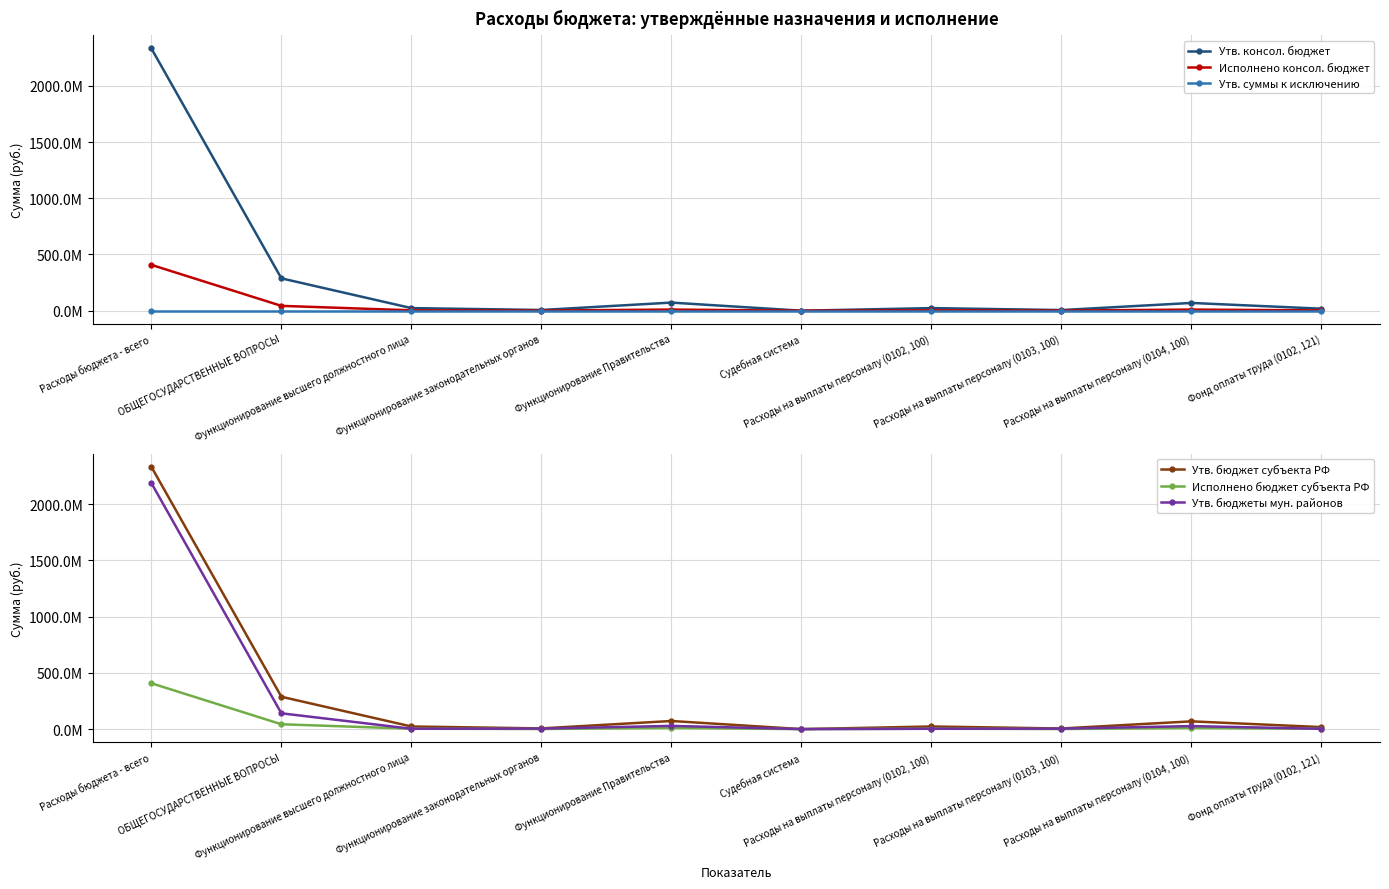

Which category has the highest value across all series?

Расходы бюджета - всего